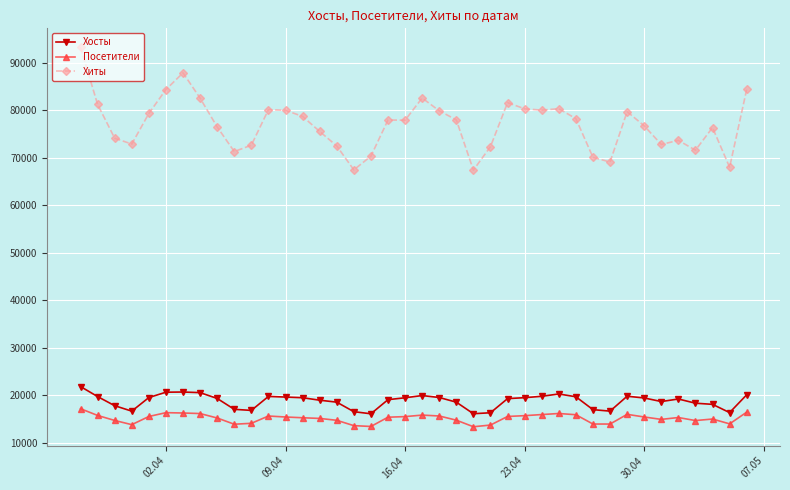

What is the value of the Хиты point at the 7th from the left?

87852